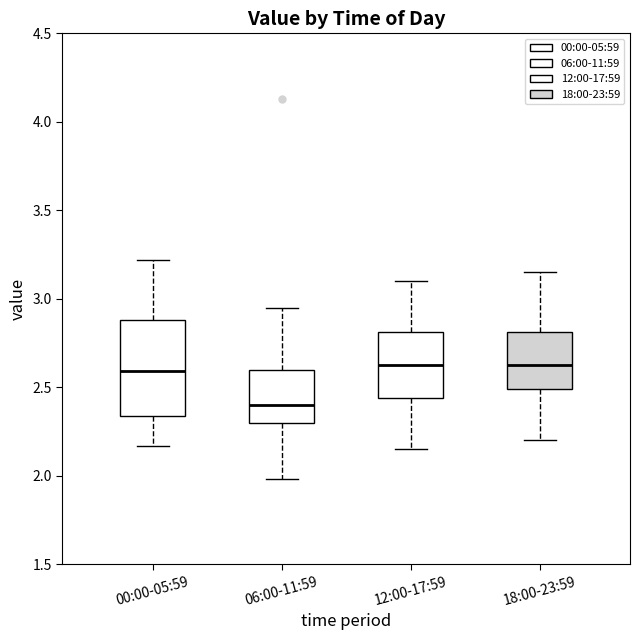

Where is the lower edge of the box for 12:00-17:59 on the y-axis? The values are not printed on the chart, so give them approximately, as read against the axis.

2.45